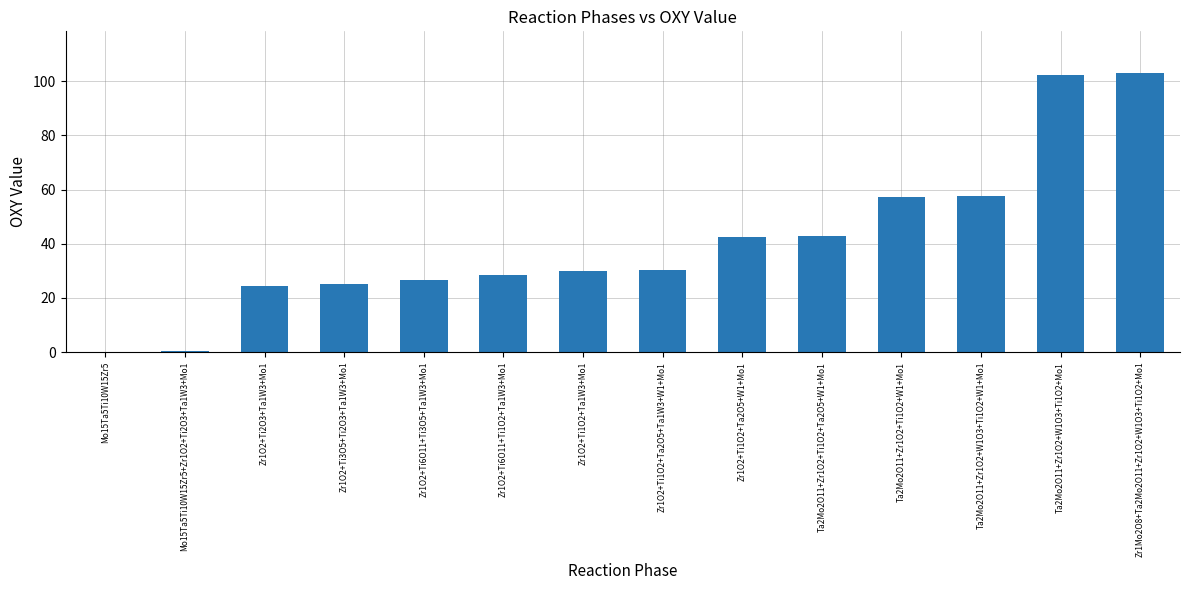

Between Ta2Mo2O11+Zr1O2+W1O3+Ti1O2+W1+Mo1 and Ta2Mo2O11+Zr1O2+Ti1O2+Ta2O5+W1+Mo1, which is larger?

Ta2Mo2O11+Zr1O2+W1O3+Ti1O2+W1+Mo1